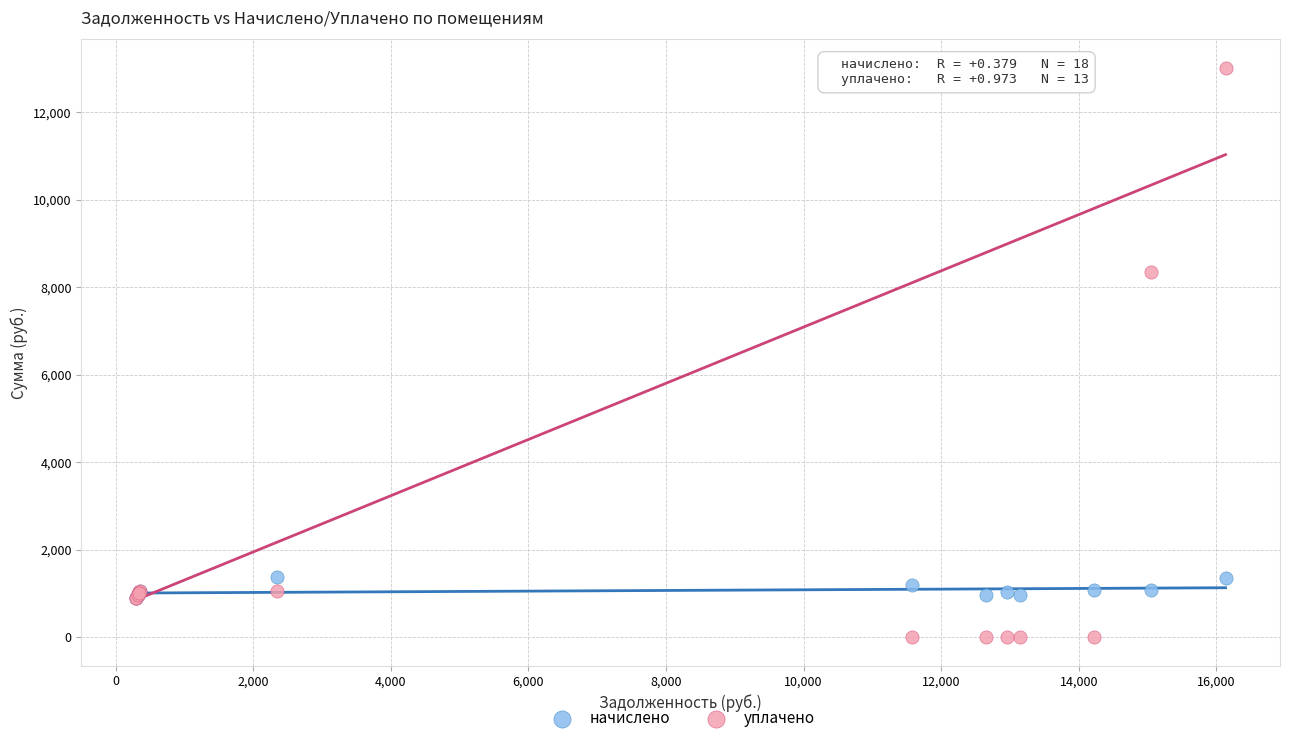

Which series contains the lowest Y value?

уплачено